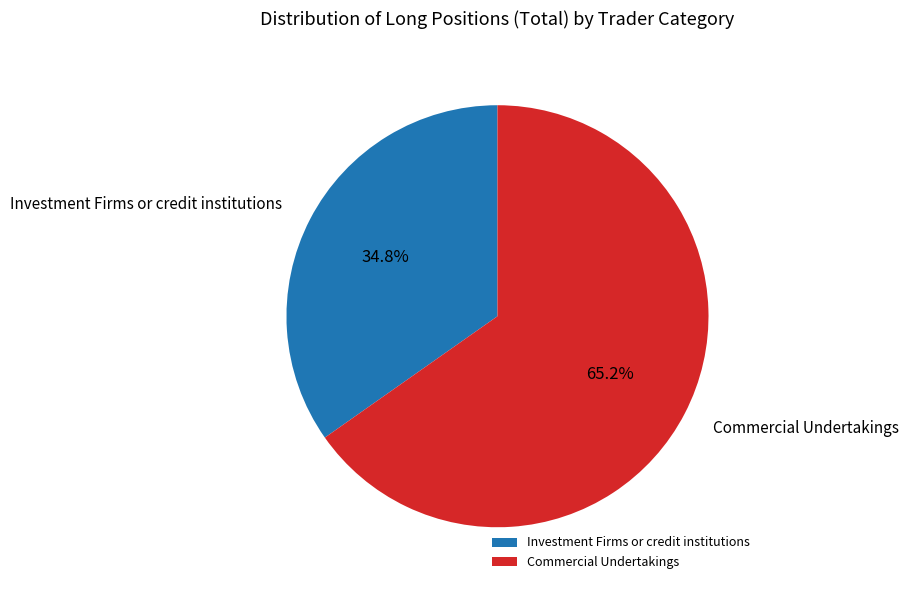

To the nearest percent, what is the difference between the largest and smallest slice percentages?

30%